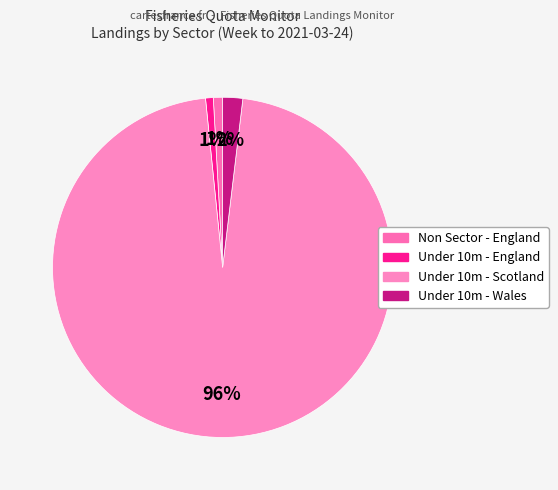

How many slices are in this pie chart?

4